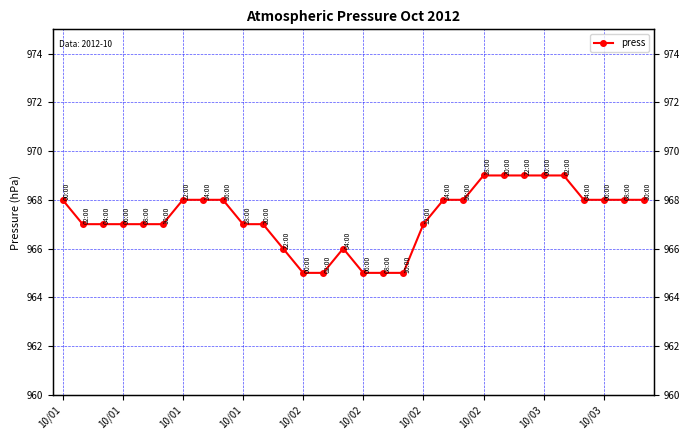

What value does the data have at 22?

969